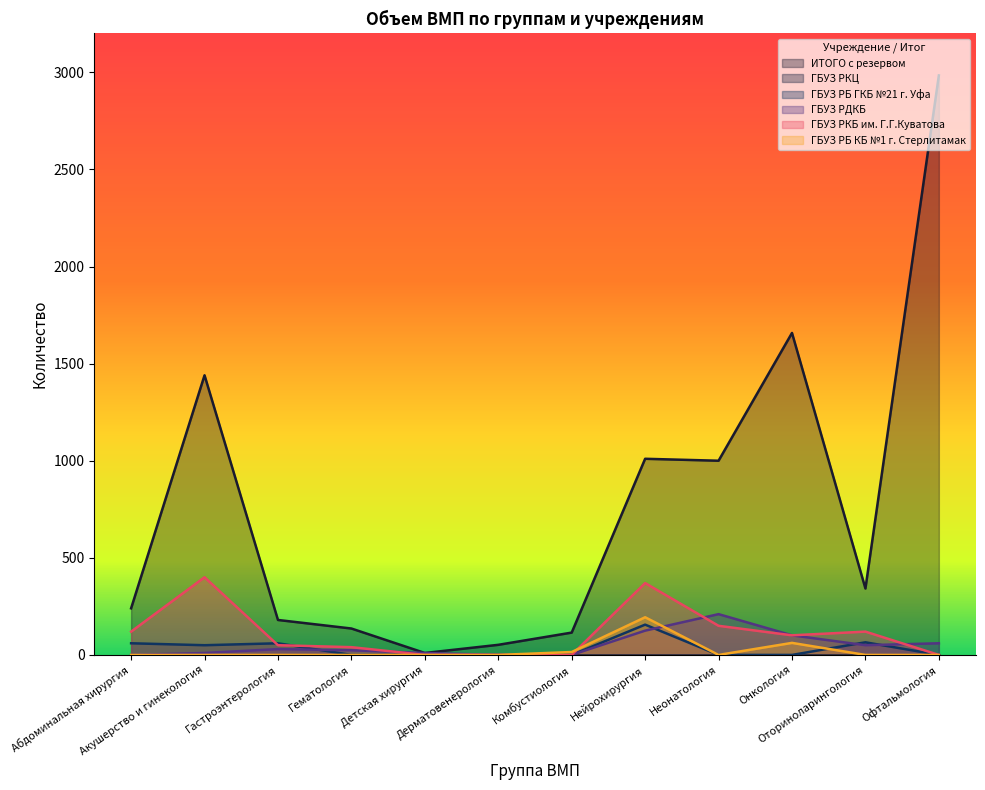

Is the value of ГБУЗ РБ ГКБ №21 г. Уфа at Неонатология greater than the value of ГБУЗ РДКБ at Гастроэнтерология?

No